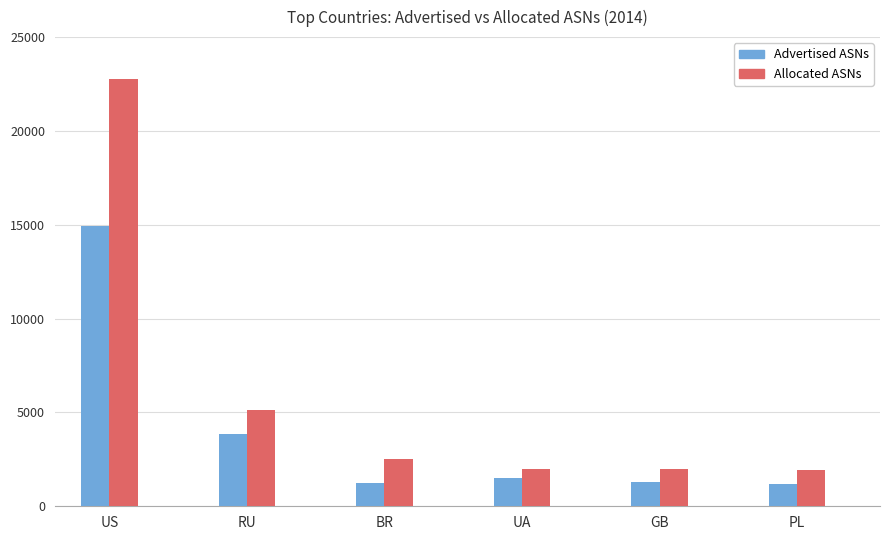

What is the difference between the Advertised ASNs values at PL and BR?

49